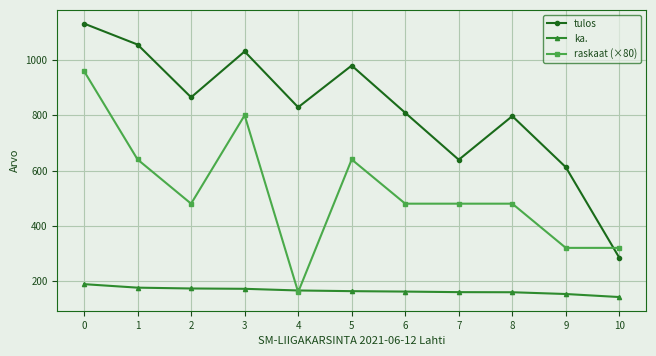

At which category does tulos reach its first local peak?

3